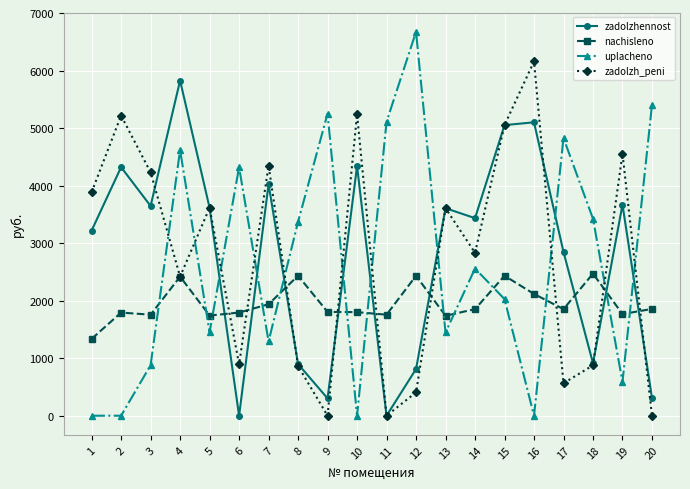

Rank the series by their maximum value, from highest to lowest.

uplacheno, zadolzh_peni, zadolzhennost, nachisleno